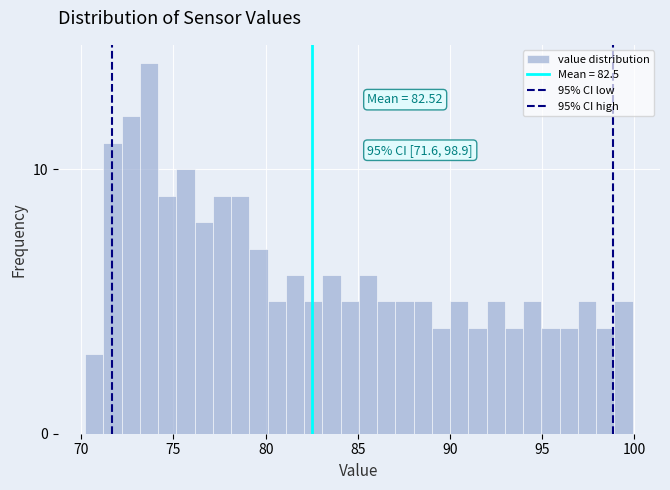

Read against the x-axis, roughly where is the centre of the tallest bar?

73.5